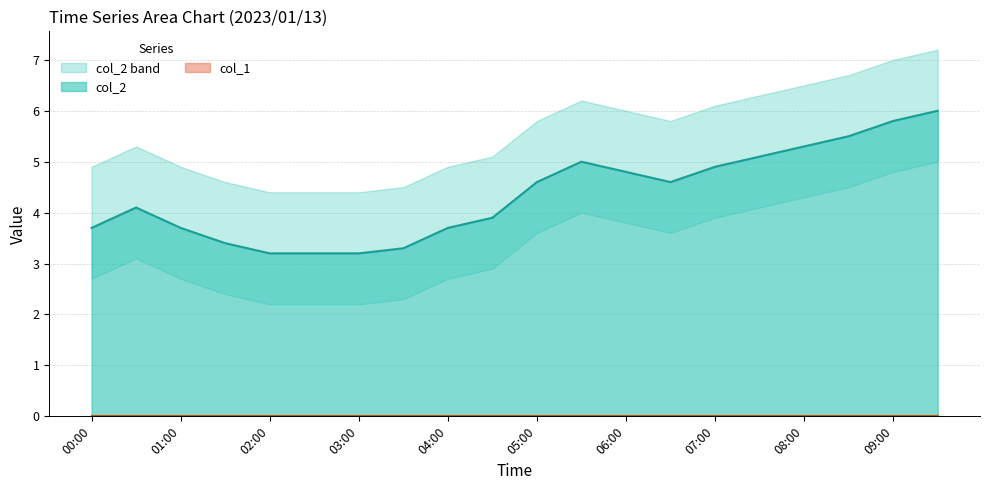

What is the smallest value displayed?

3.2